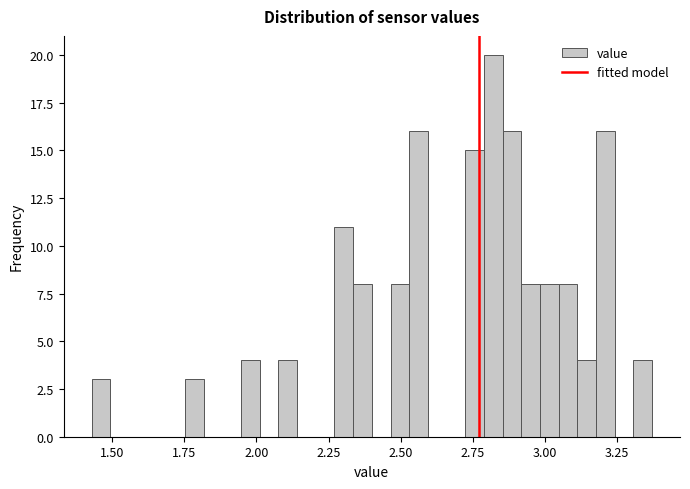

Around what value on the x-axis is the tallest bar? Give the approximate position of its centre, as read against the axis.

2.80